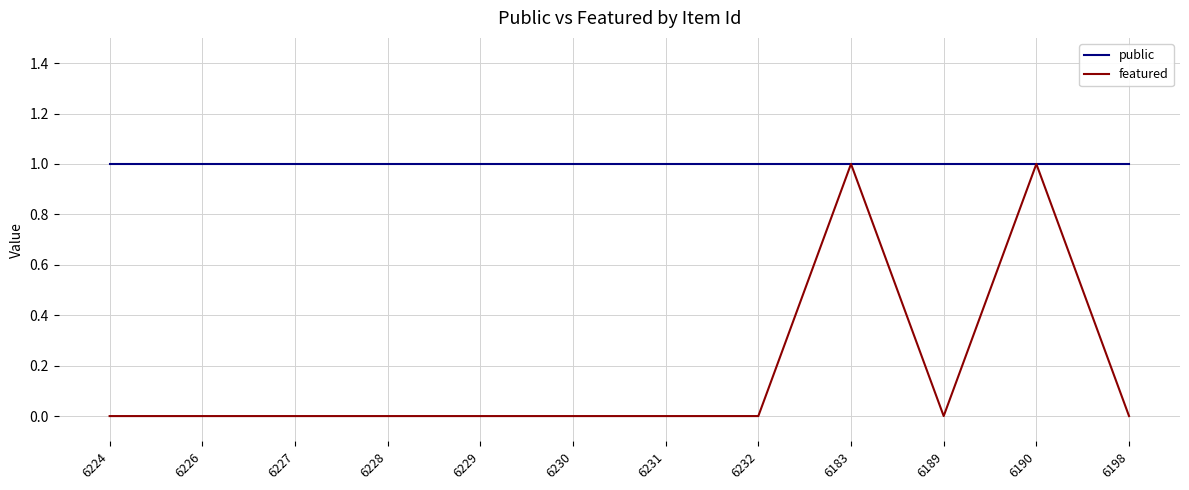

What is the spread (max minus min) of values at 6224?

1